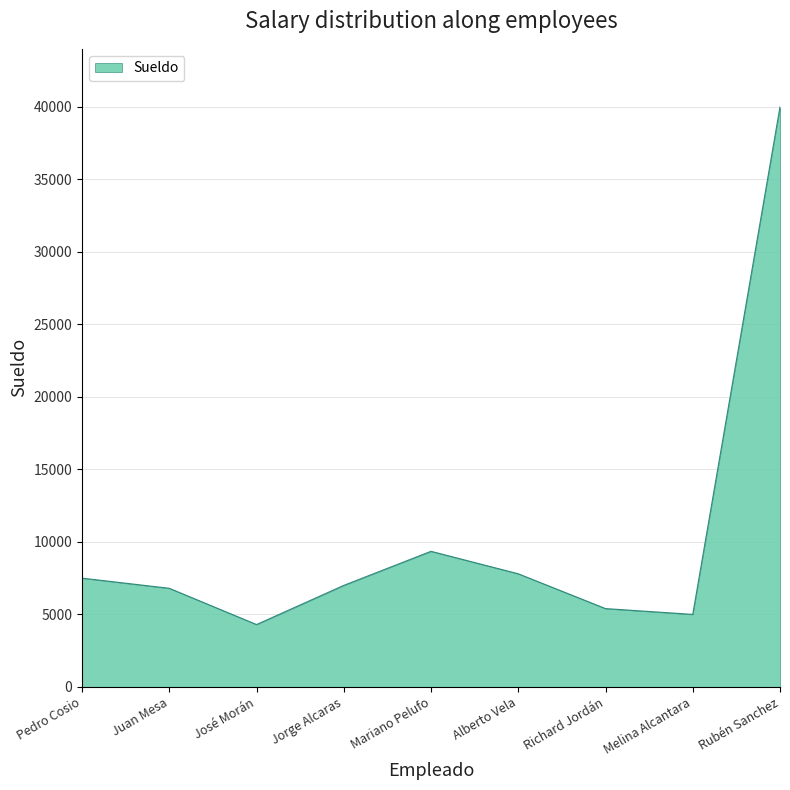

Reading right to left, transcribe all the data shown in this chart.

40000	5000	5400	7800	9350	7000	4300	6800	7500